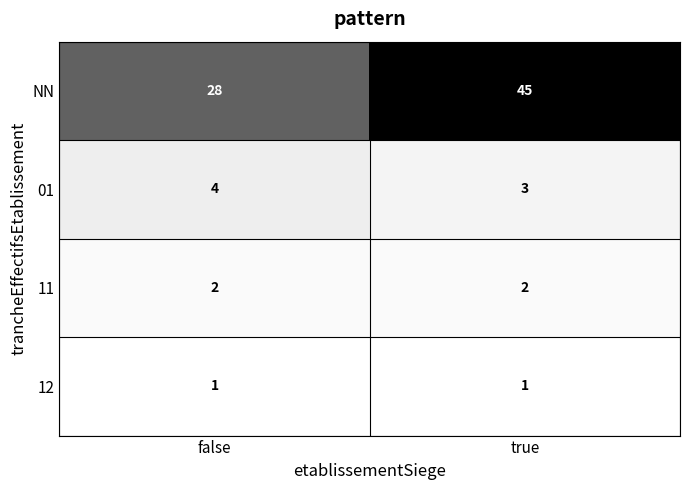

The value of 01 at false is 1. True or false?

False